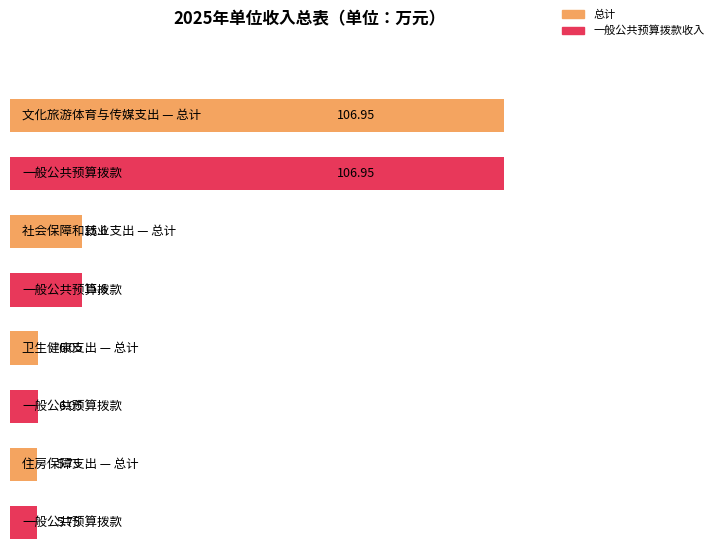

Which series has the largest total across all categories?

总计